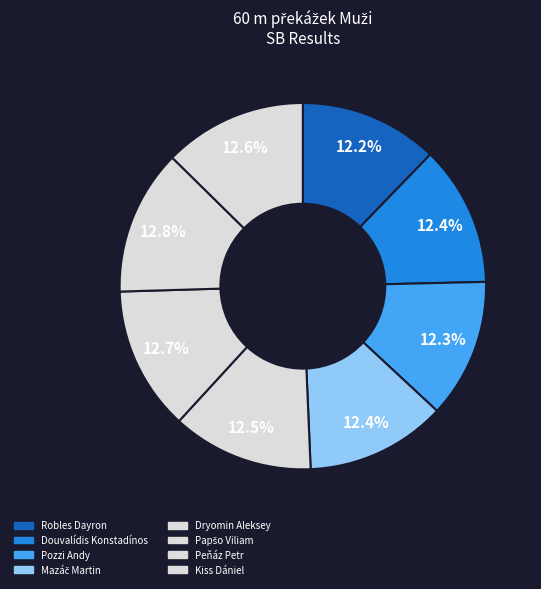

How many segments does this pie chart have?

8